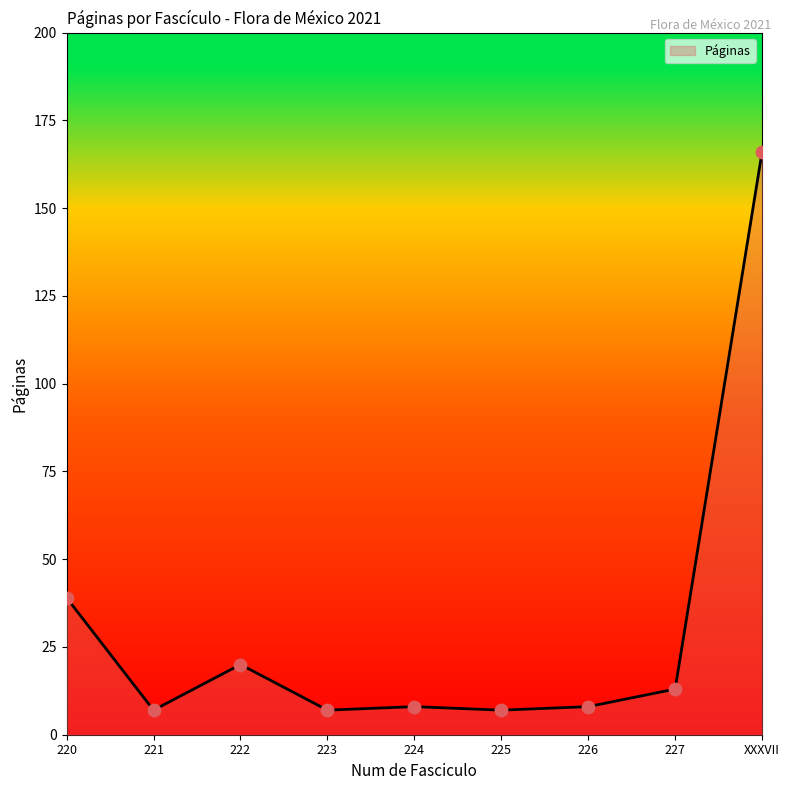

What is the ratio of the value at 226 to the value at 225?

1.1